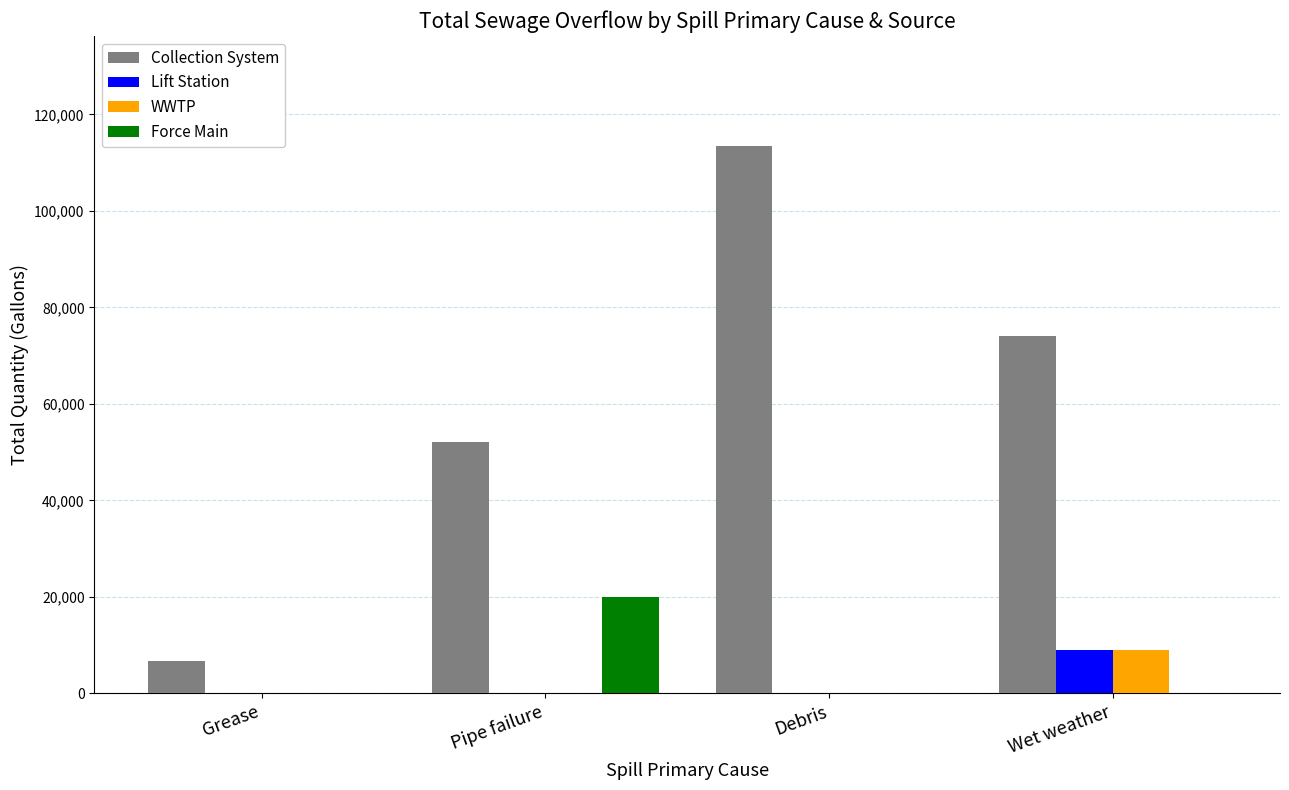

Which category has the highest value across all series?

Debris